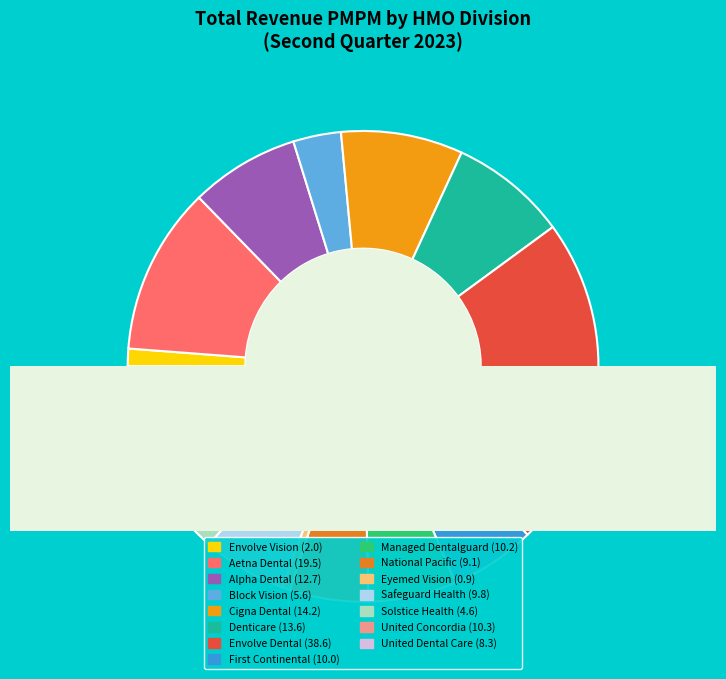

To the nearest percent, what percentage of the pie is Solstice Health?

3%